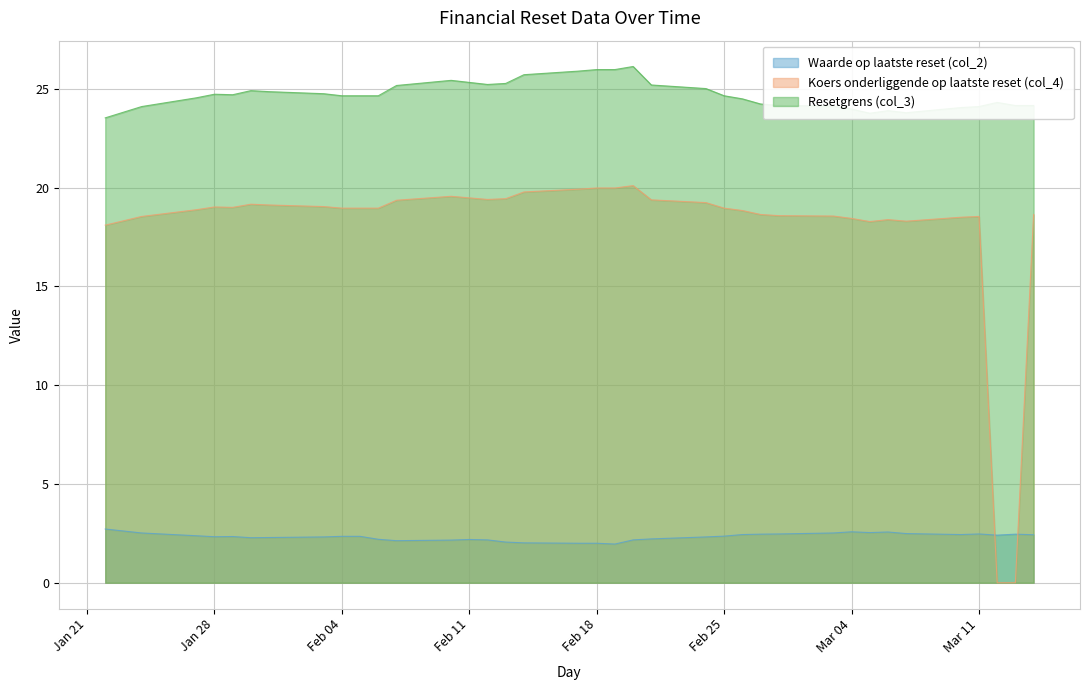

List the series in order of their overall mean, lowest first.

Waarde op laatste reset (col_2), Koers onderliggende op laatste reset (col_4), Resetgrens (col_3)